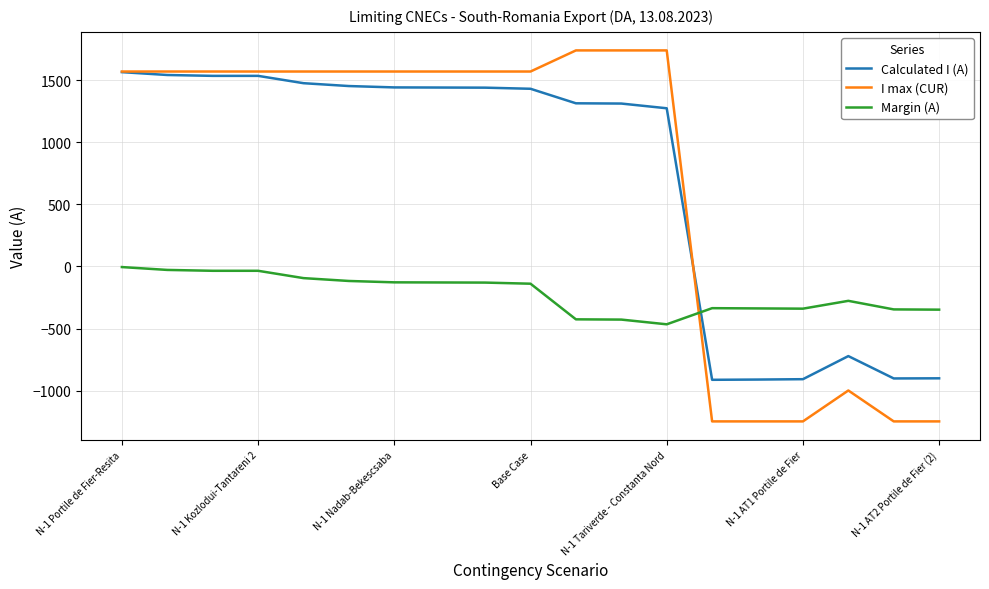

Rank the series by their maximum value, from lowest to highest.

Margin (A), Calculated I (A), I max (CUR)